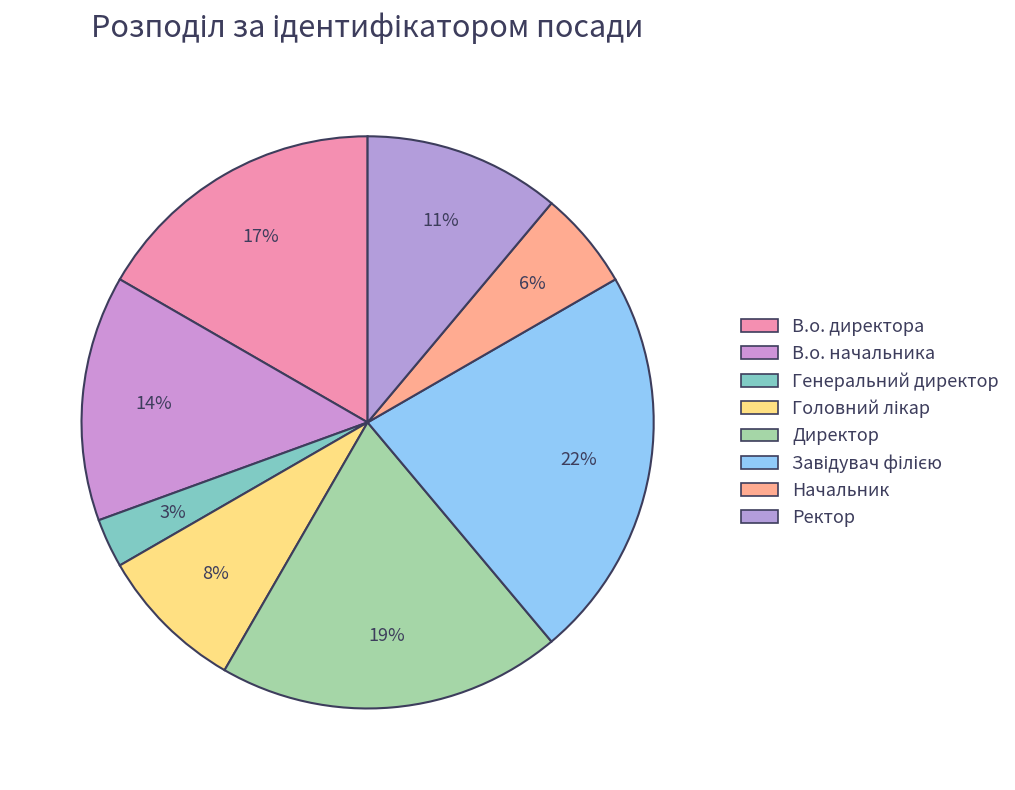

The Головний лікар slice represents 21% of the pie. True or false?

False